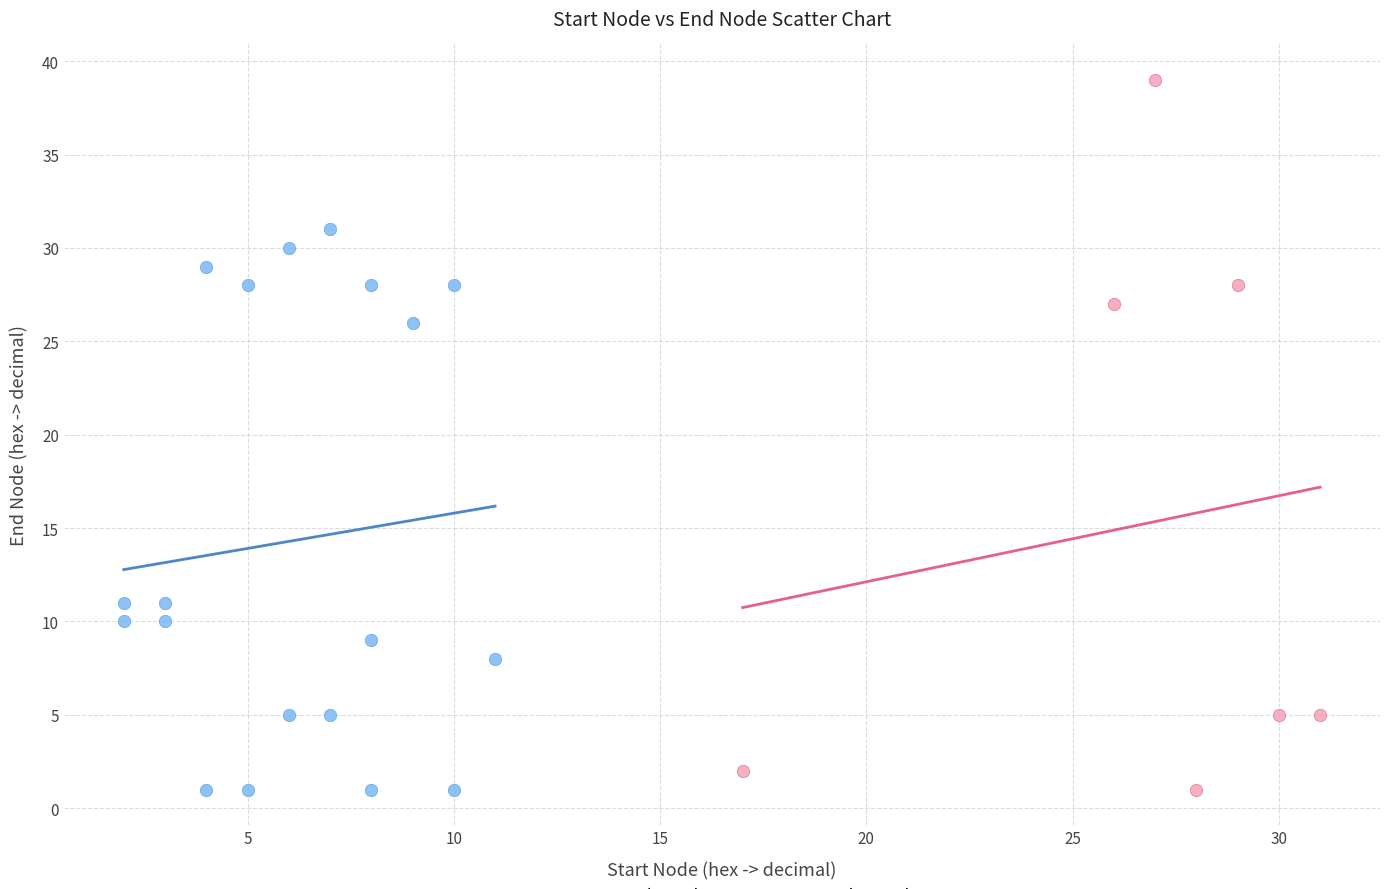

Which series contains the highest Y value?

Group B (x >= 15)